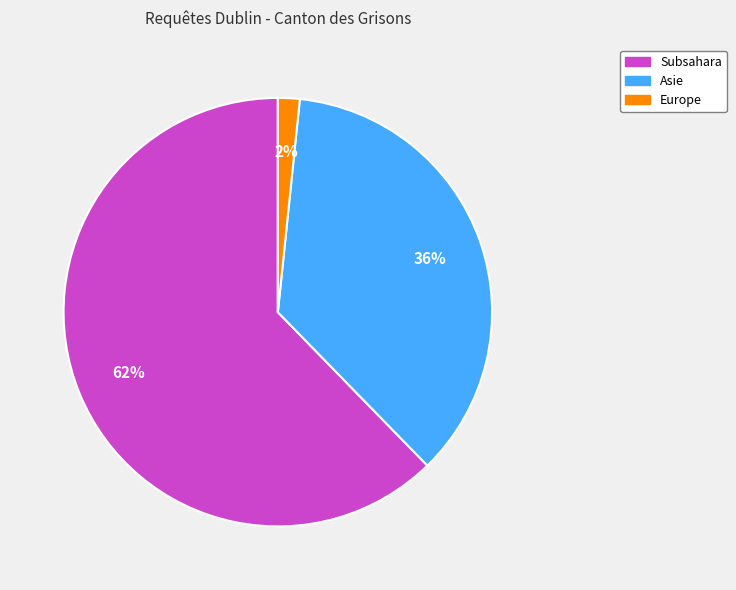

Does any single category account for the majority?

Yes